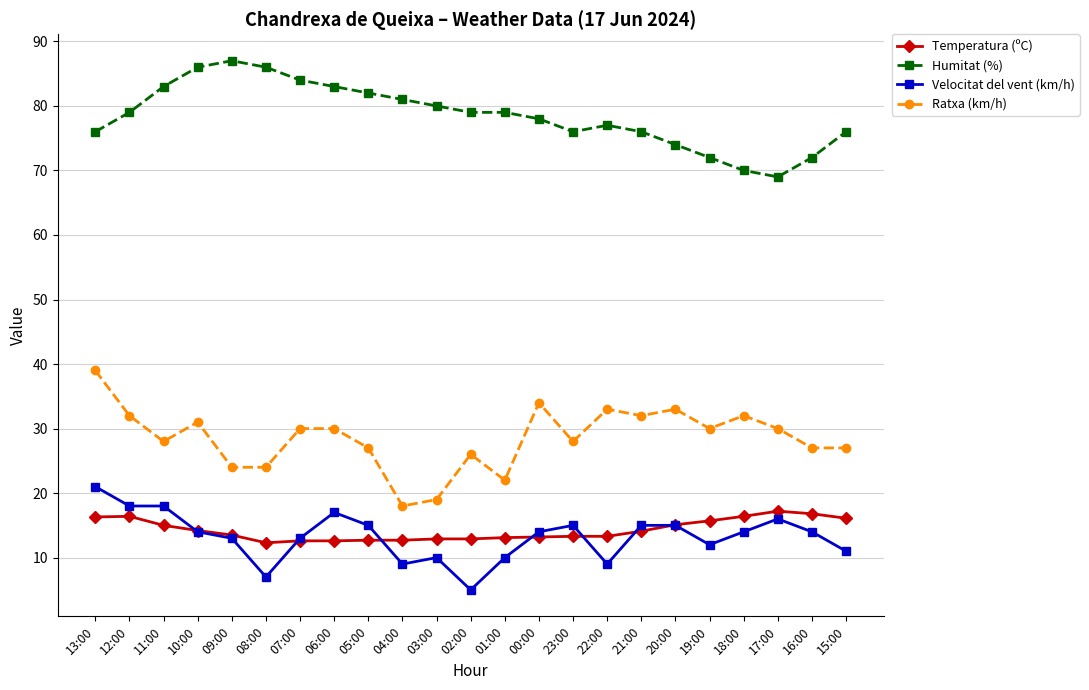

What is the spread (max minus min) of values at 03:00?

70.0